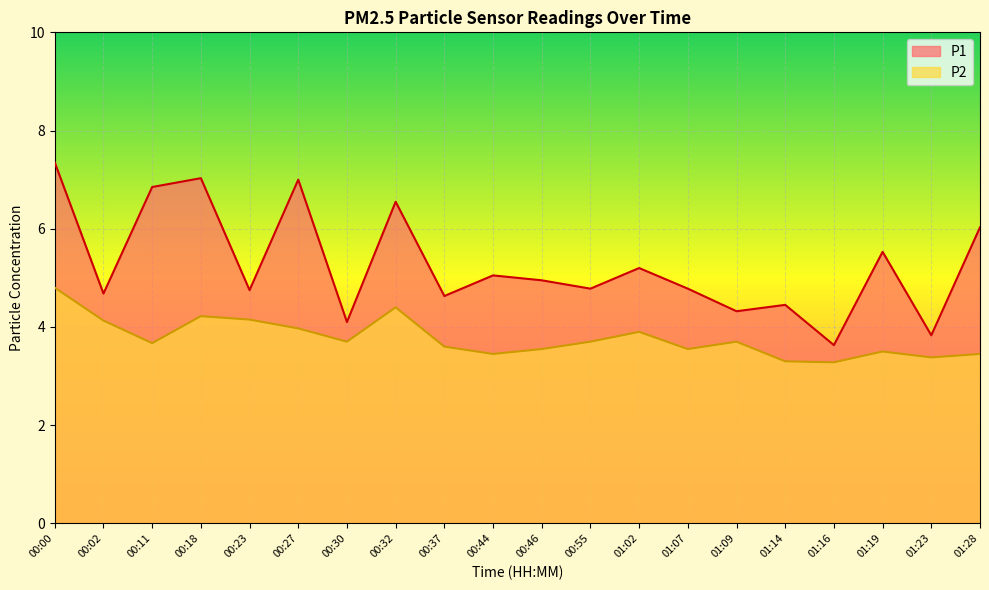

True or false: P2 and P1 cross at least once.

False